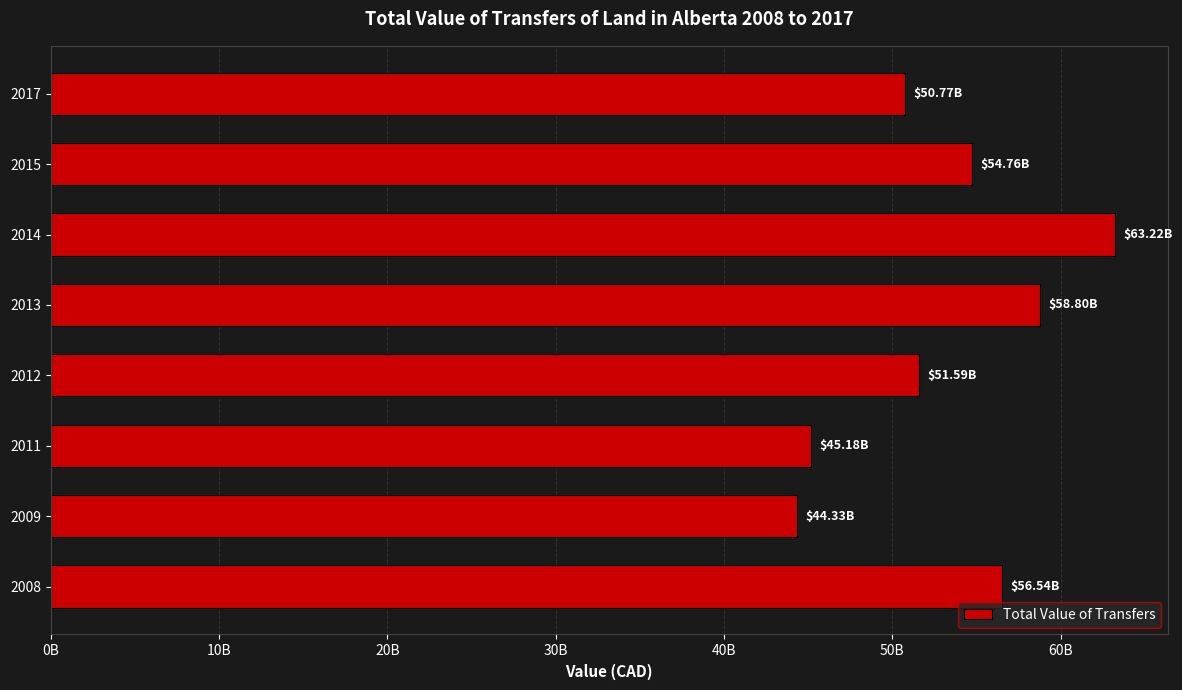

Does the chart contain any negative values?

No